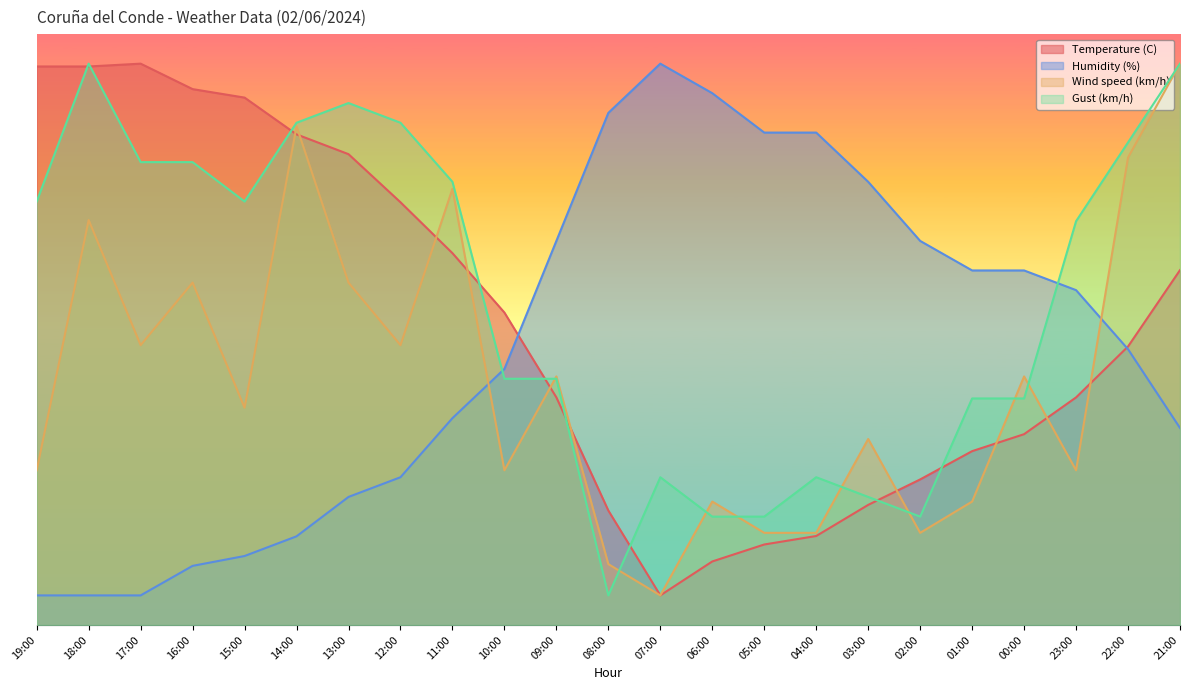

Is the value of Gust (km/h) at 11:00 greater than the value of Humidity (%) at 15:00?

Yes